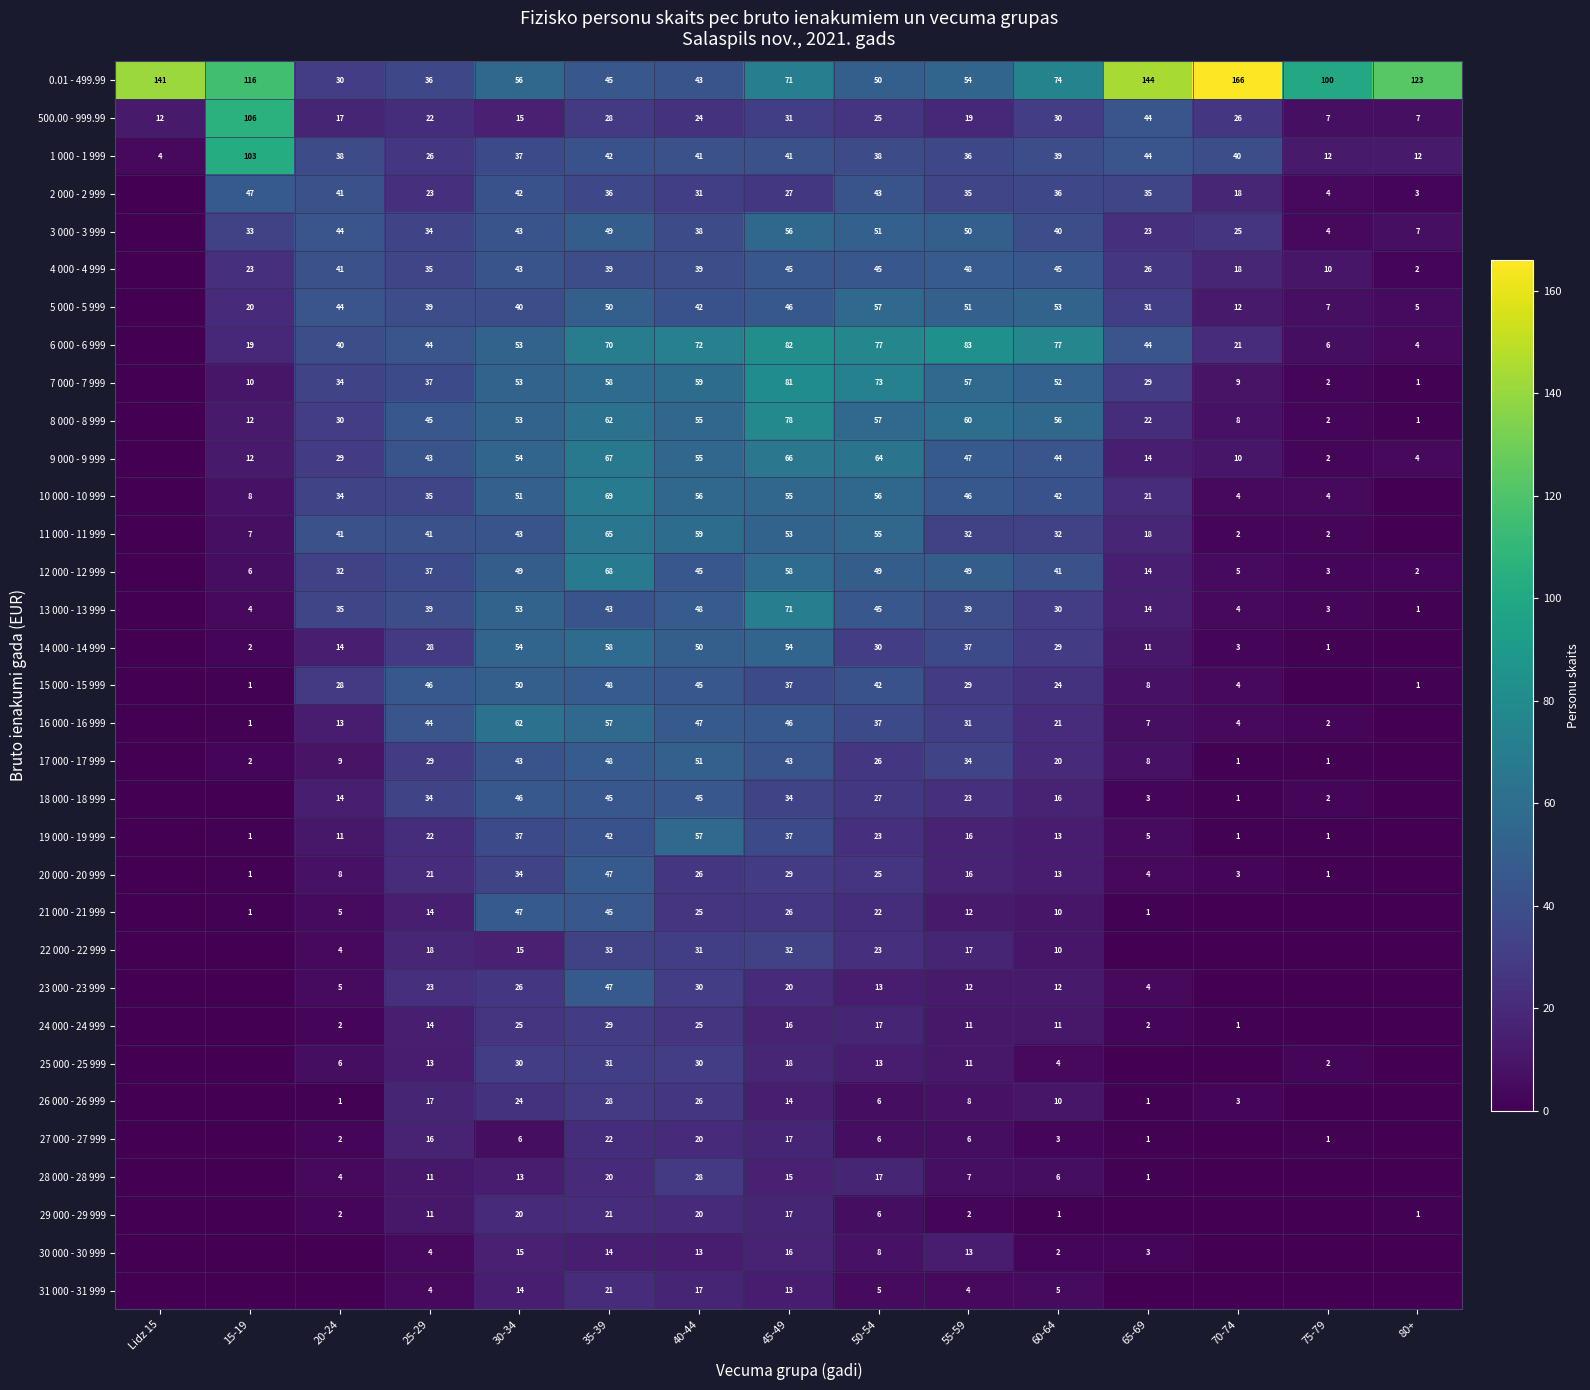

What is the difference between the 20 000 - 20 999 values at 60-64 and 35-39?

34